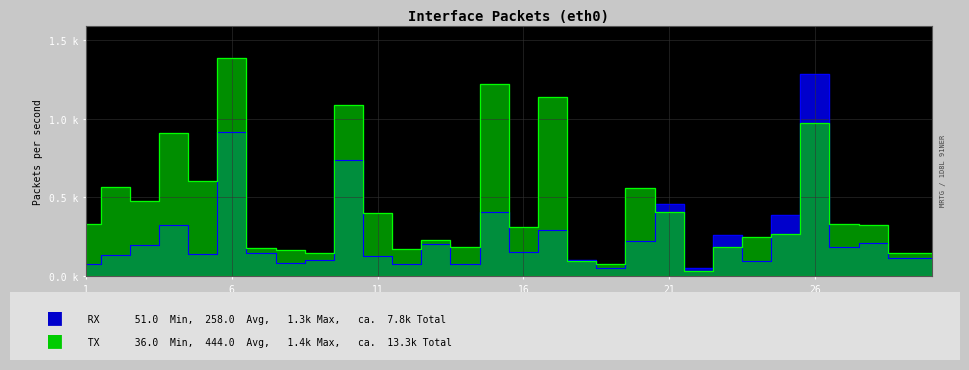

Rank the series at 2 from highest to lowest value.

TX, RX